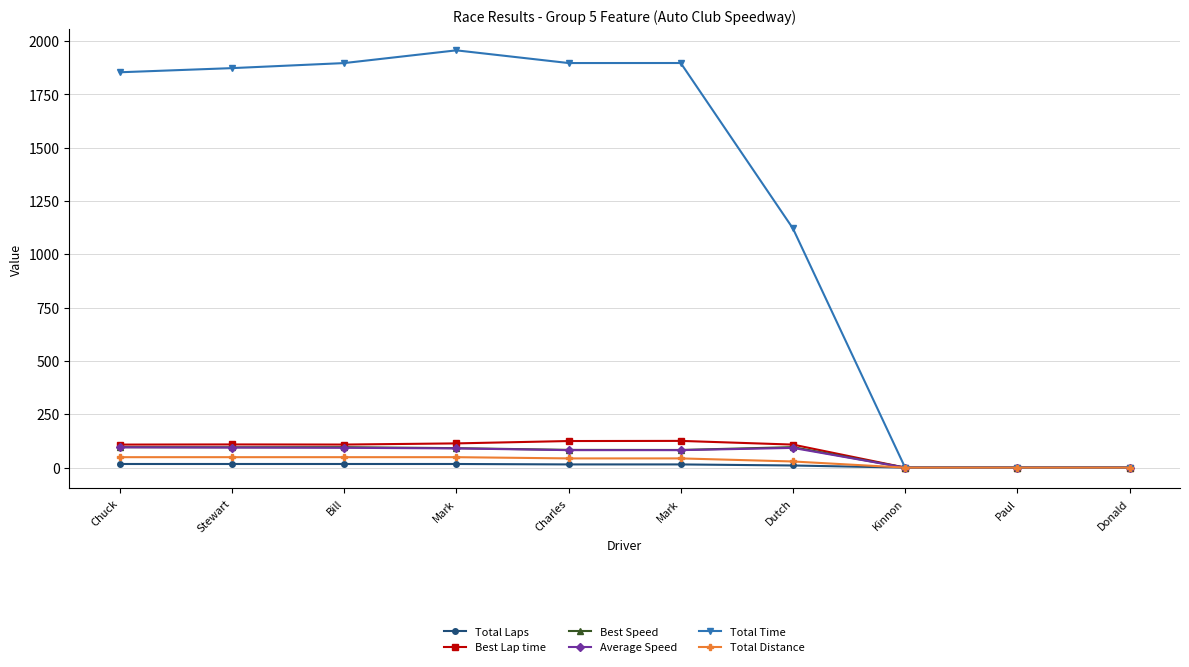

List the labels in order of Best Lap time value, largest first.

Mark, Charles, Mark, Stewart, Bill, Dutch, Chuck, Kinnon, Paul, Donald